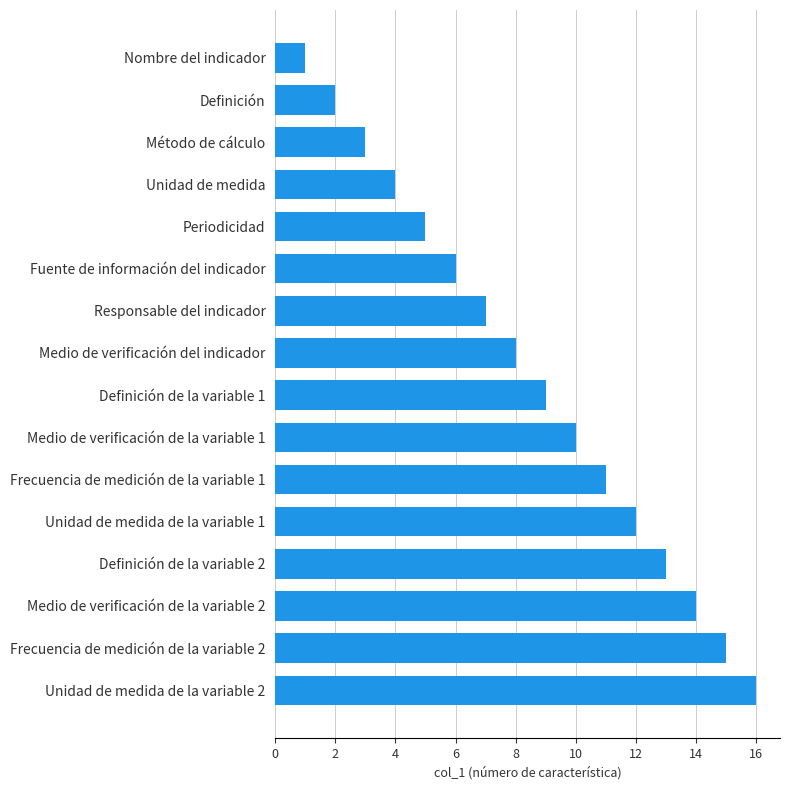

What is the sum of all values?

136